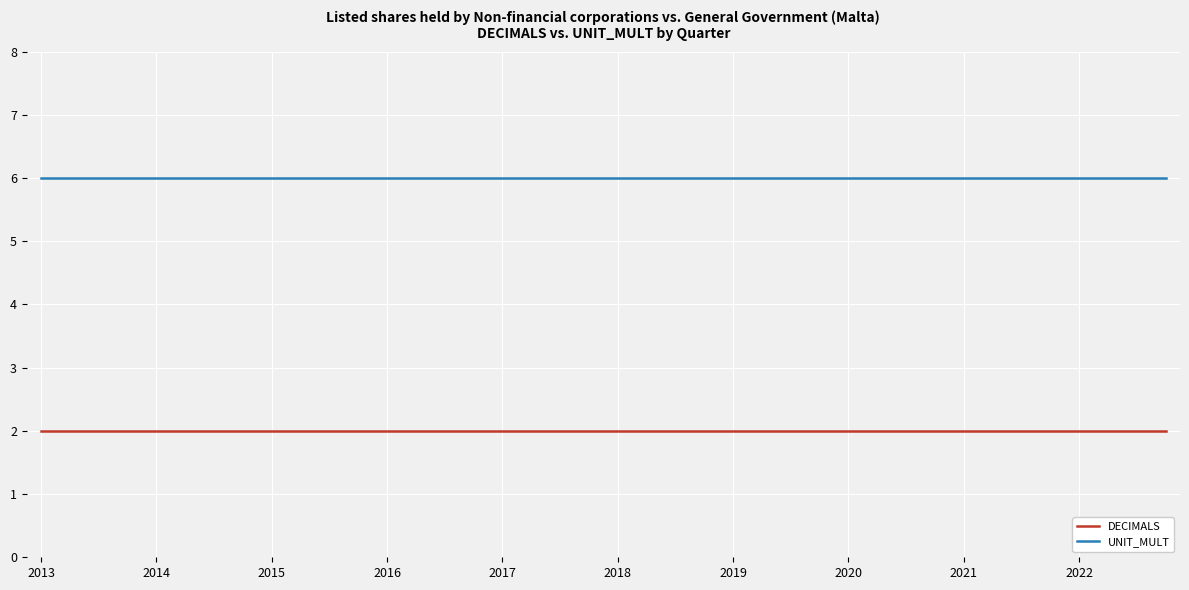

What is the maximum value for UNIT_MULT?

6